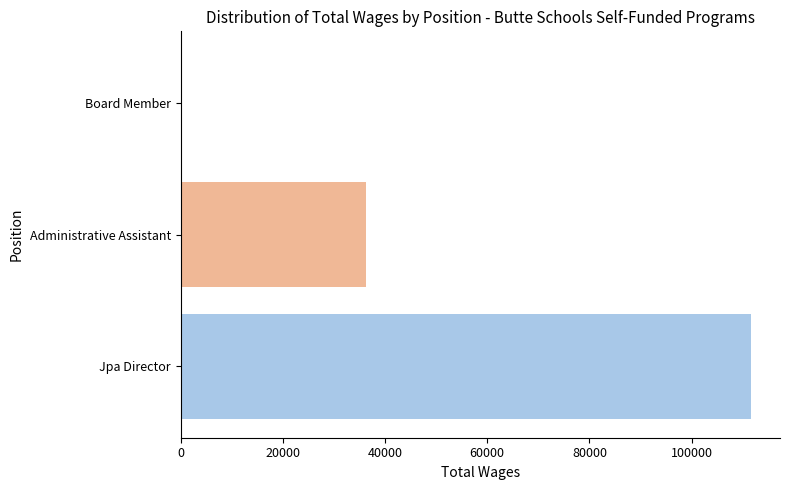

Reading left to right, transcribe all the data shown in this chart.

111684	36188	0